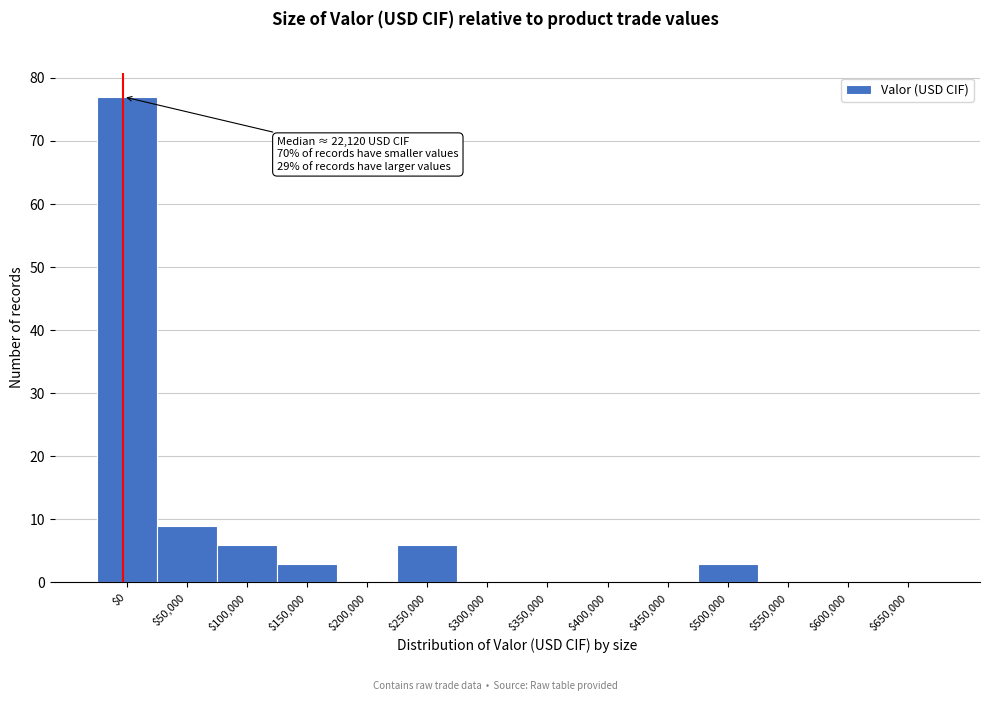

True or false: the data shows 32 at $650,000.

False